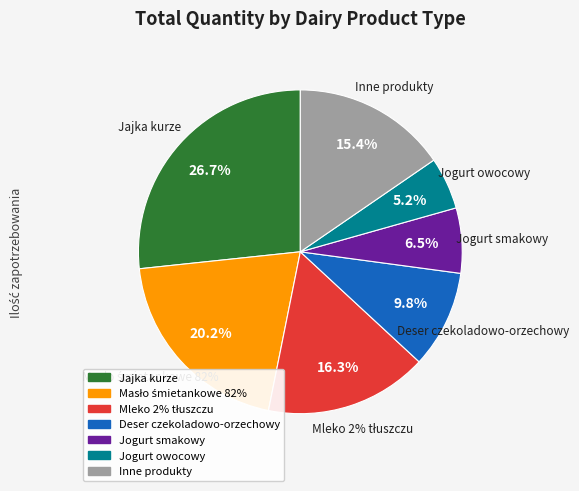

What is the change in value from Jajka kurze to Masło śmietankowe 82%?

-1000